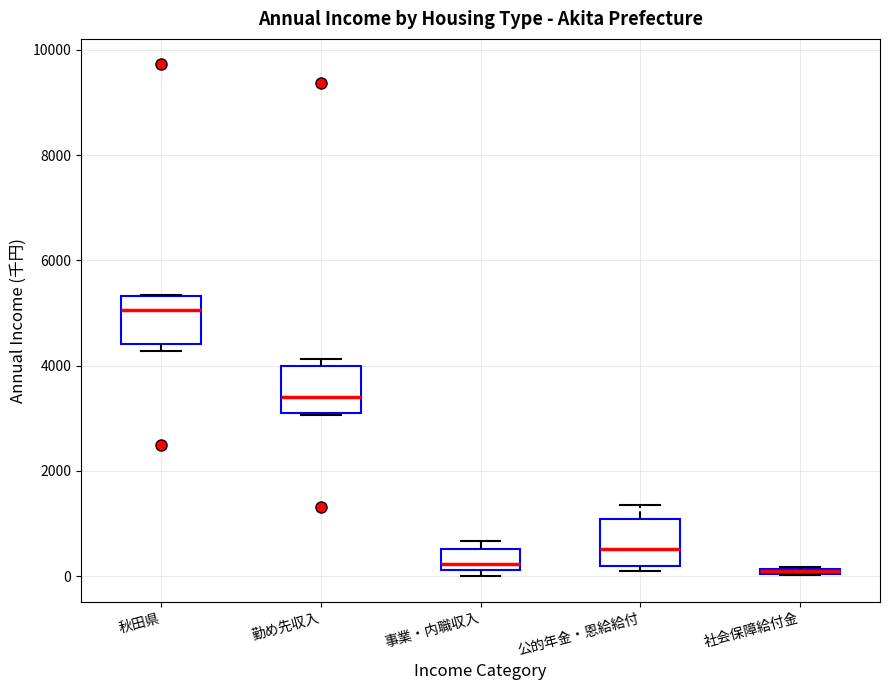

Where is the lower edge of the box for 事業・内職収入 on the y-axis? The values are not printed on the chart, so give them approximately, as read against the axis.

200